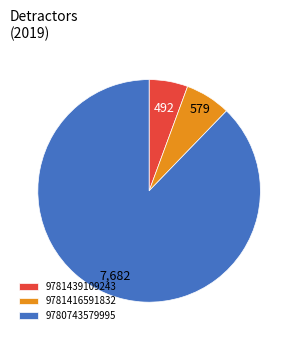

Combined, do 9780743579995 and 9781416591832 account for over 50%?

Yes